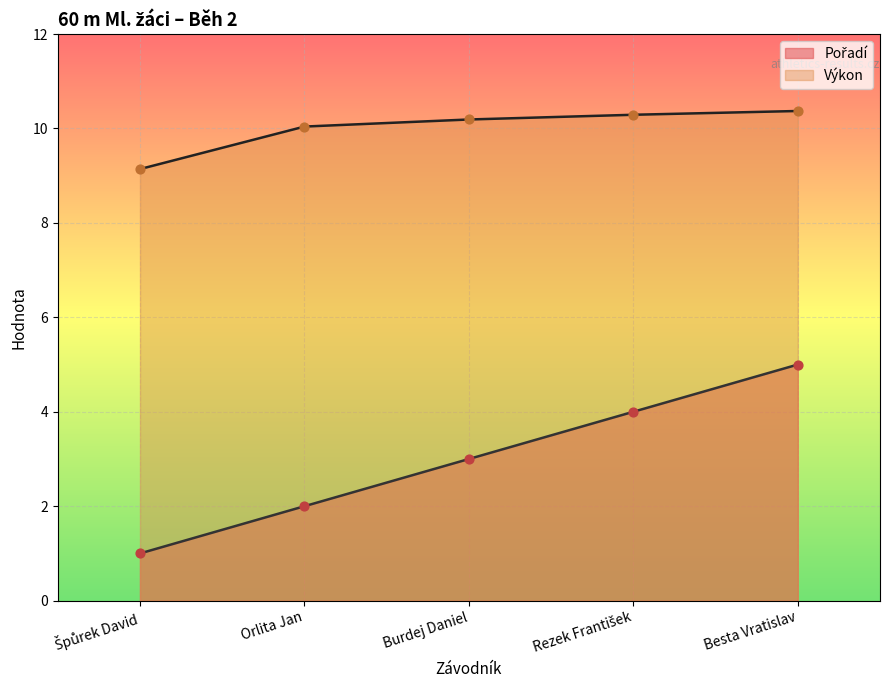

Which series has the largest total across all categories?

Výkon